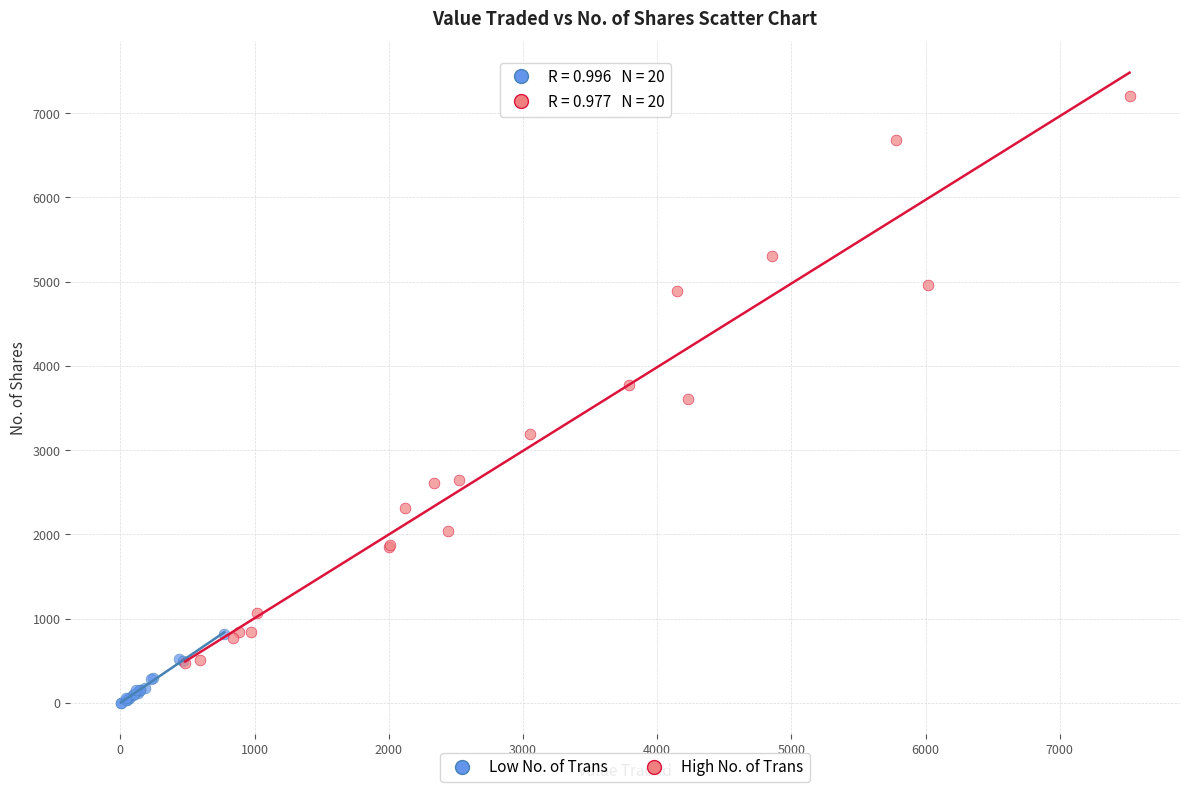

Which series contains the highest Y value?

High No. of Trans